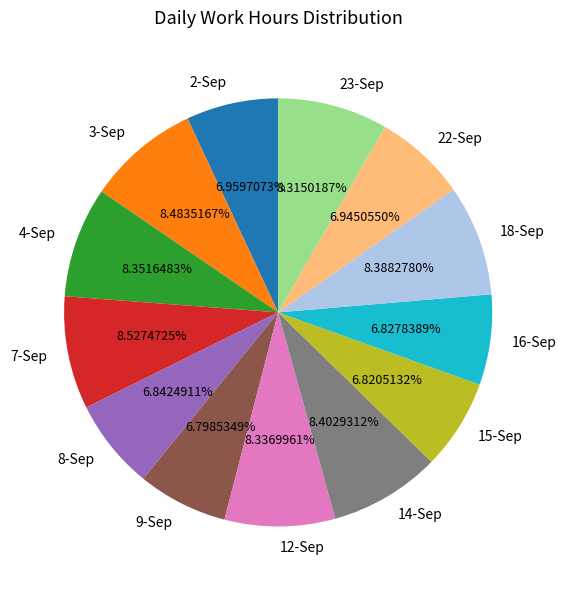

To the nearest percent, what portion does 8-Sep represent?

7%